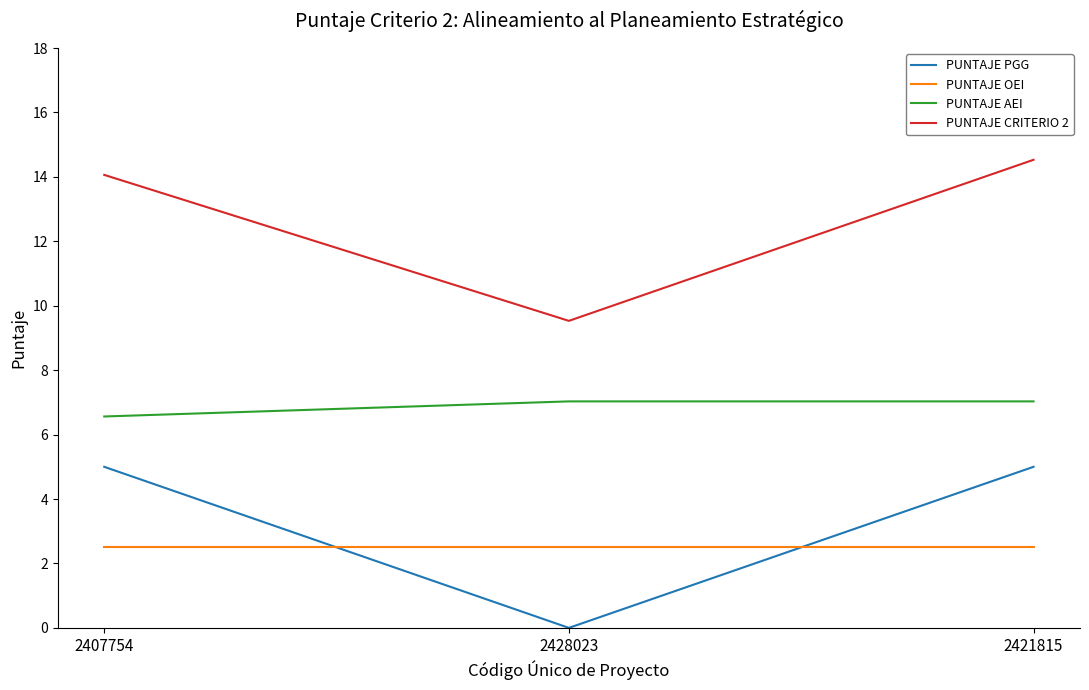

What position from the right is 2421815?

1